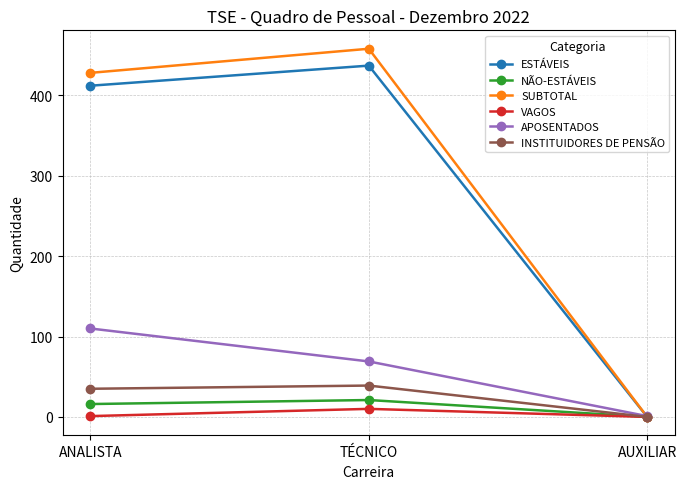

What is the total value across all series at ANALISTA?

1002